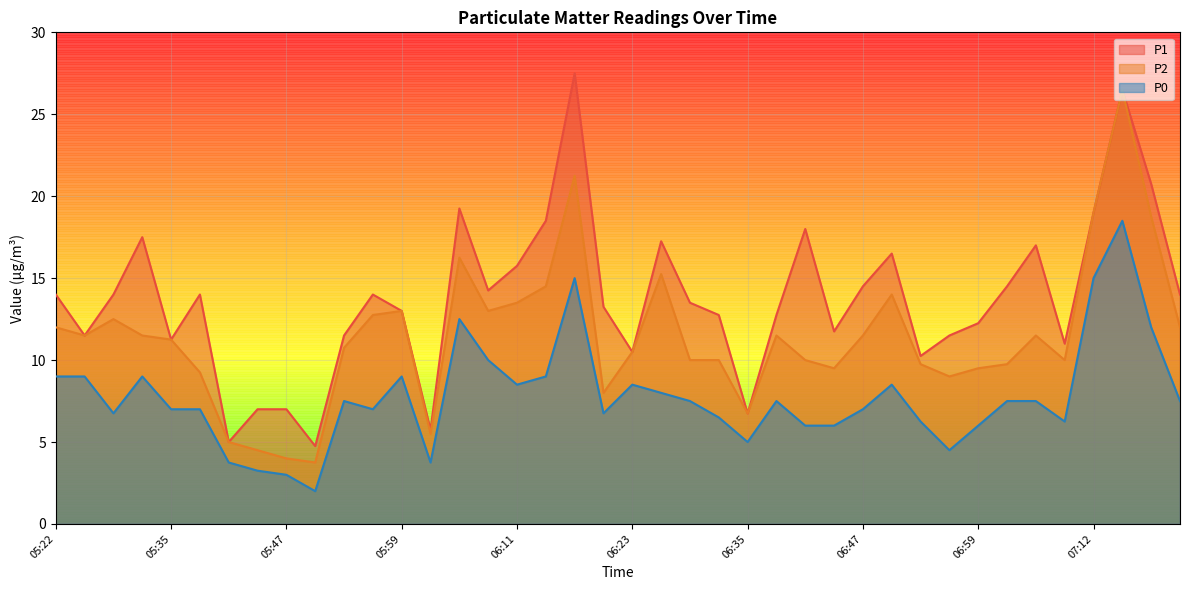

What is the value of the P0 point at the 29th from the left?

7.0